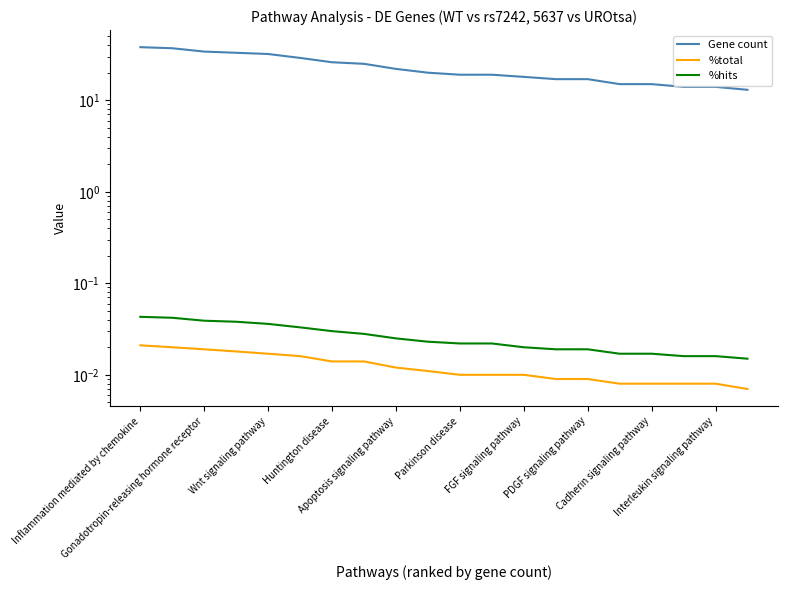

Which series has the largest range (max minus min)?

Gene count